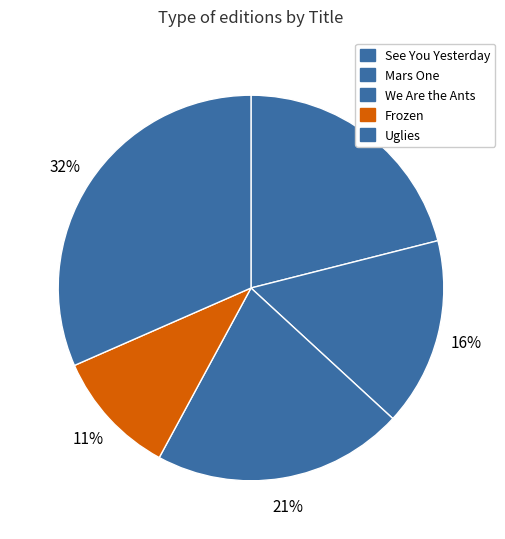

Which category has the biggest portion of the pie?

Uglies